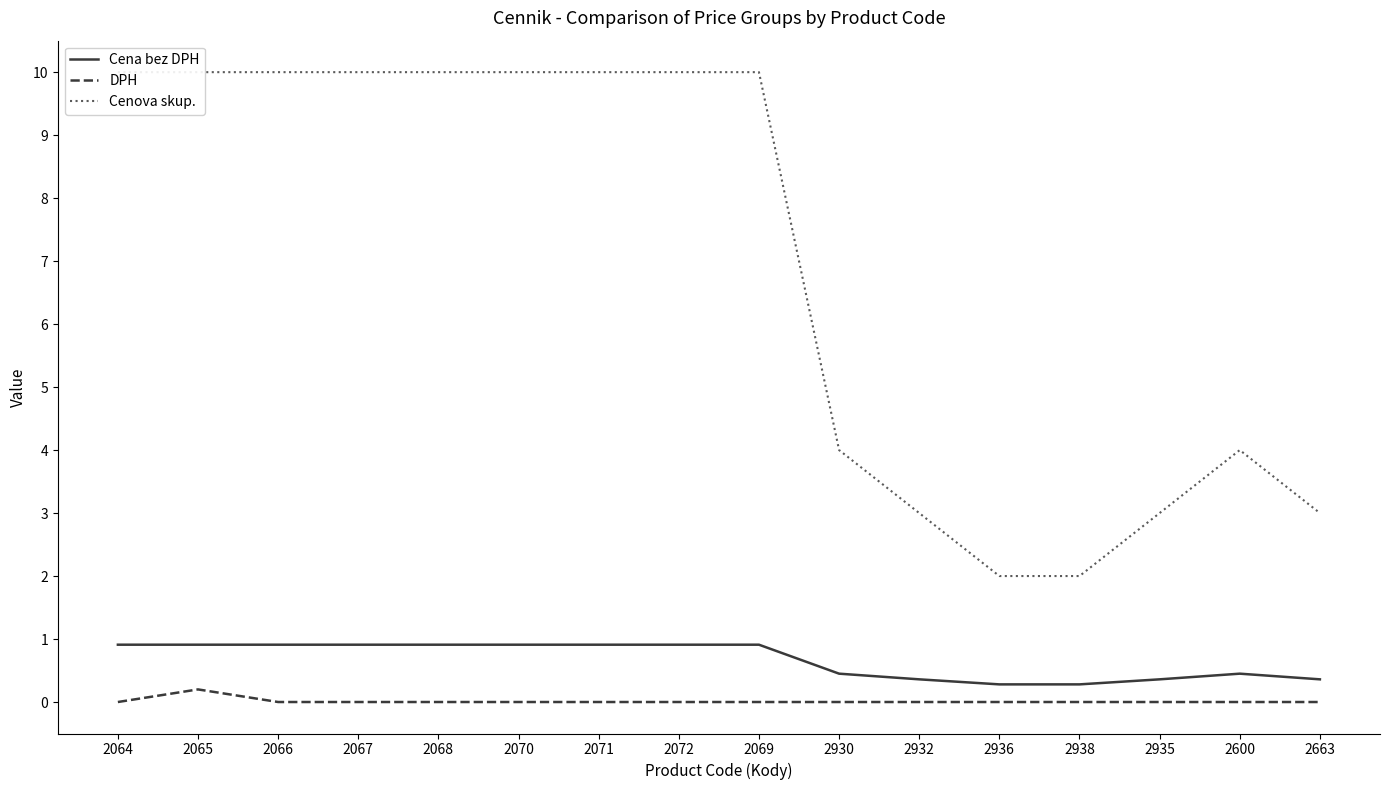

Which series has the largest total across all categories?

Cenova skup.